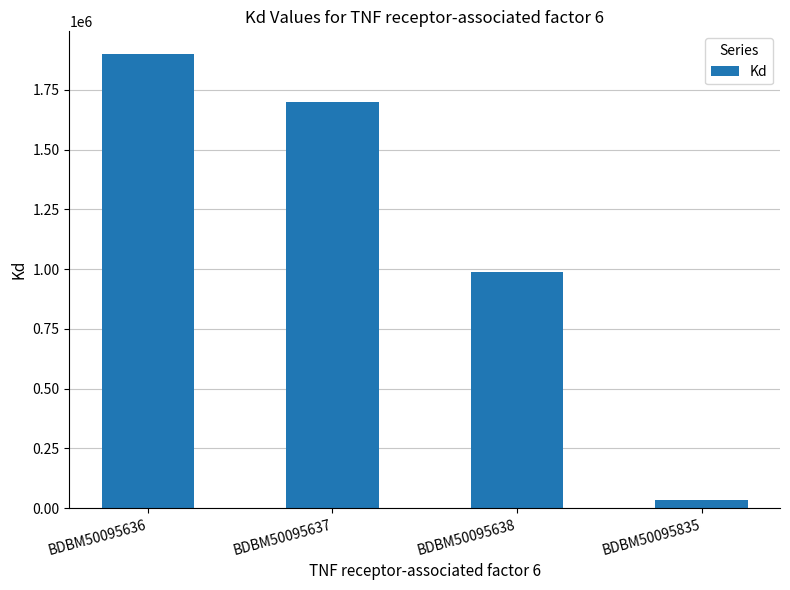

What is the smallest value displayed?

35000